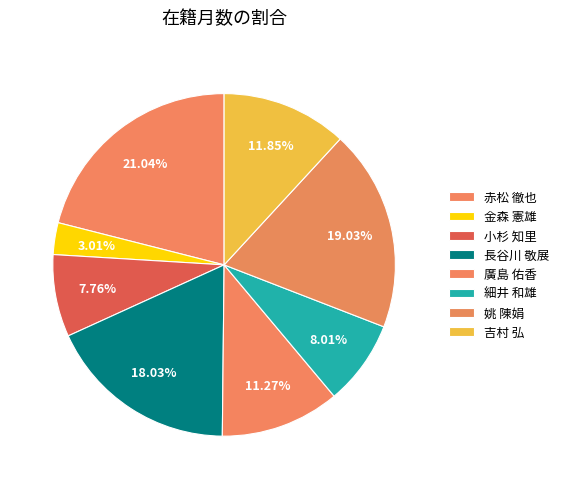

Which category has the biggest portion of the pie?

赤松 徹也